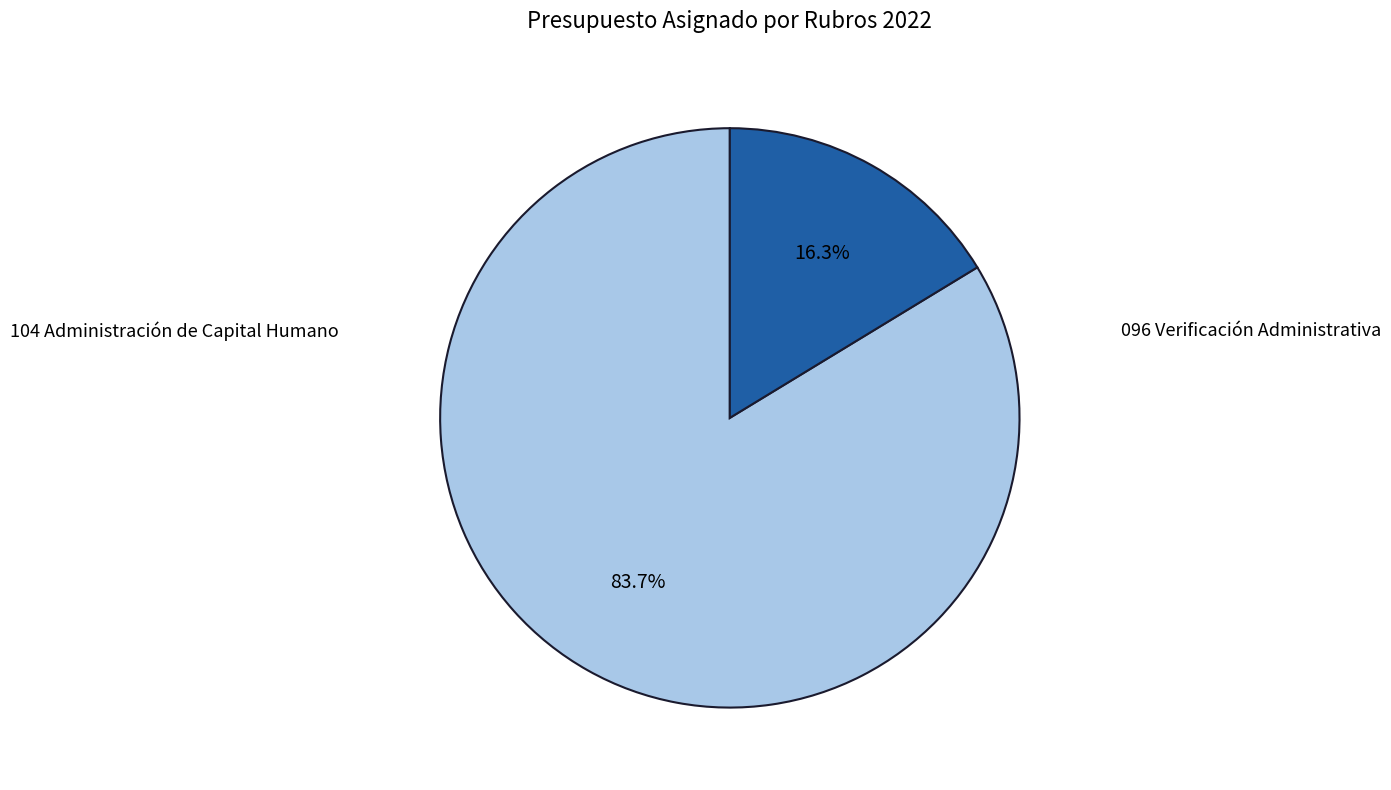

Is there any slice that represents more than half of the pie?

Yes